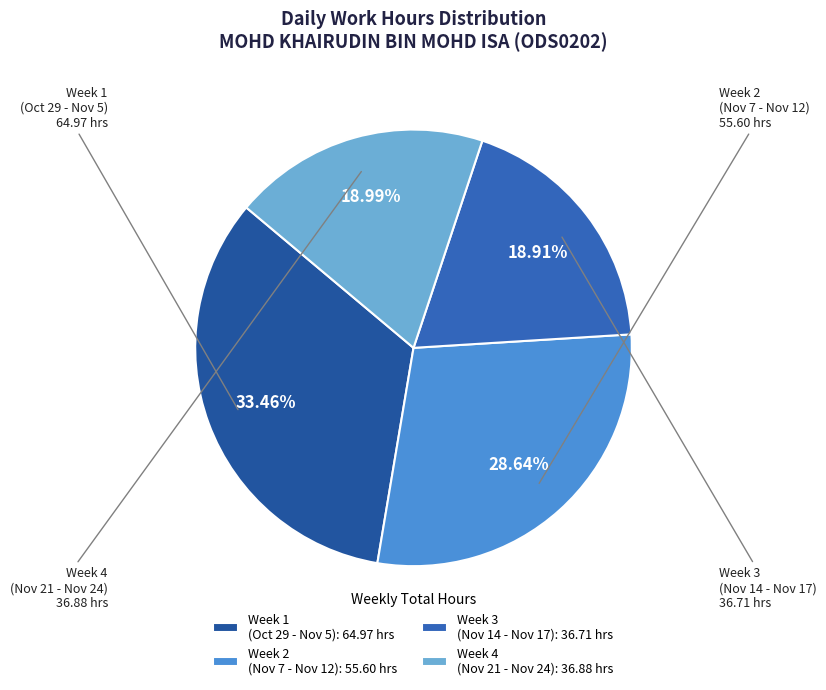

How many slices are in this pie chart?

4